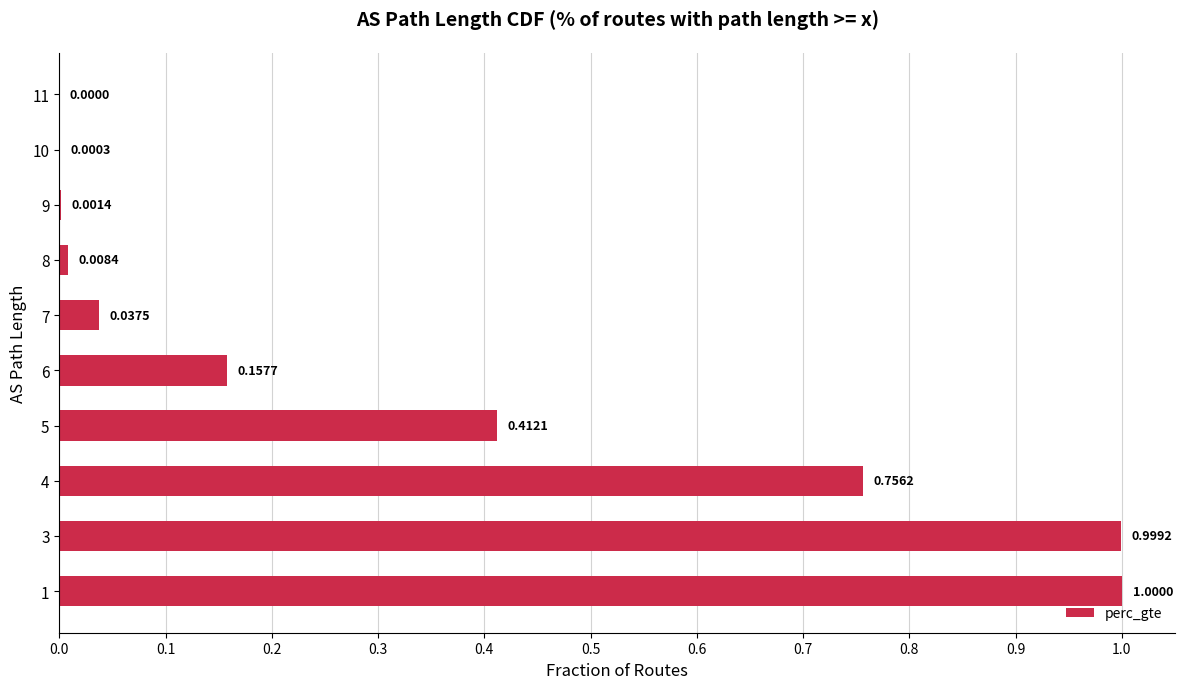

Between 3 and 10, which is larger?

3